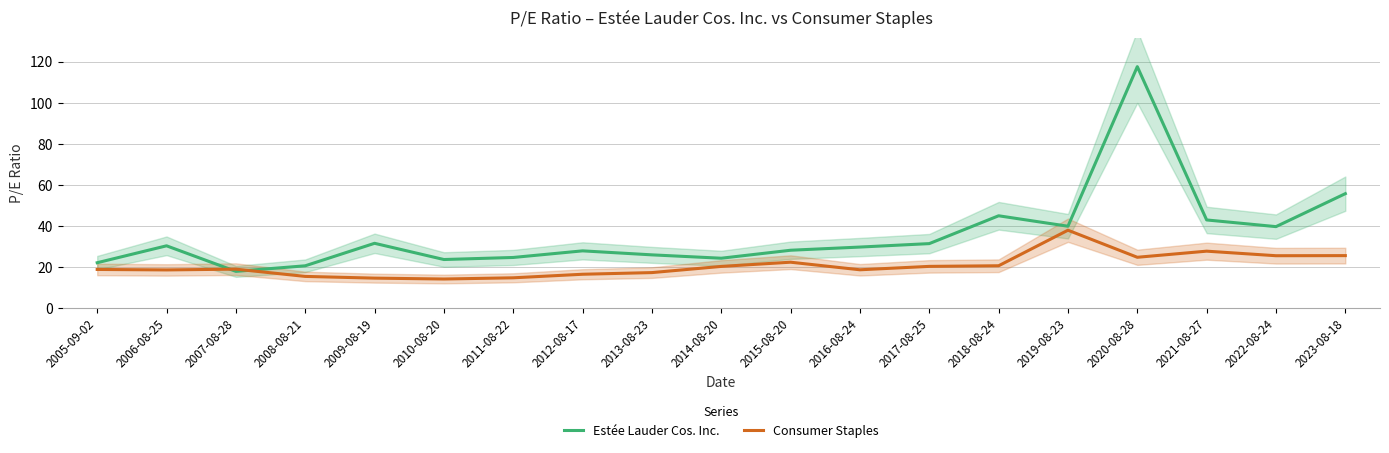

Does the chart display data point markers on the line(s)?

No